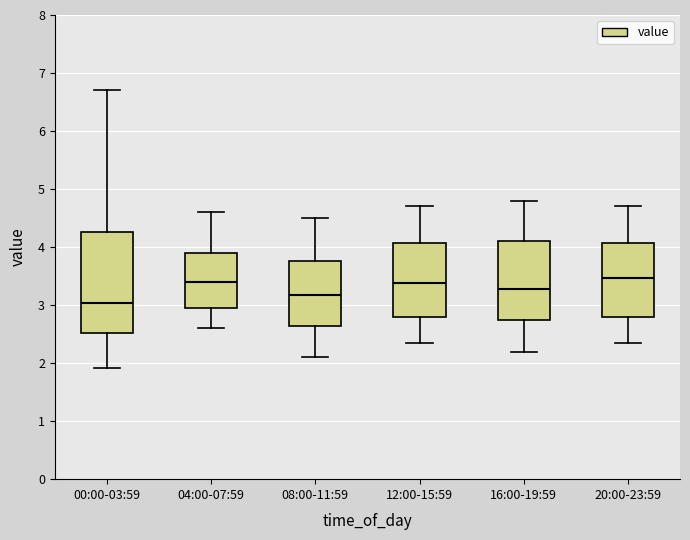

Reading left to right, transcribe this box plot: for each box, give where its median line is, the range the box spans, and where its two whiskers end, as read against the y-axis. The values are not printed on the chart, so give them approximately, as read against the axis.

00:00-03:59: median 3.0, box 2.5 to 4.3, whiskers 1.9 to 6.7
04:00-07:59: median 3.4, box 3.0 to 3.9, whiskers 2.6 to 4.6
08:00-11:59: median 3.2, box 2.6 to 3.8, whiskers 2.1 to 4.5
12:00-15:59: median 3.4, box 2.8 to 4.1, whiskers 2.4 to 4.7
16:00-19:59: median 3.3, box 2.7 to 4.1, whiskers 2.2 to 4.8
20:00-23:59: median 3.5, box 2.8 to 4.1, whiskers 2.4 to 4.7